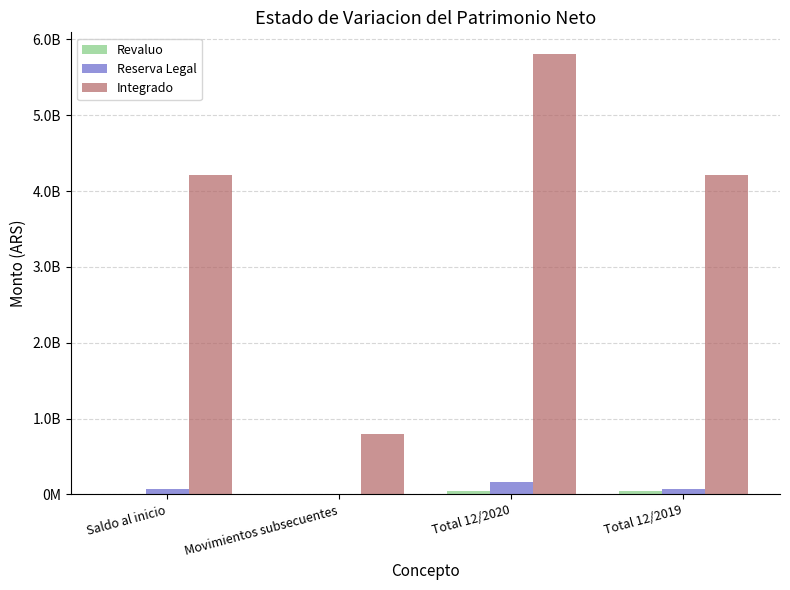

What is the average value of the Reserva Legal series?

77197183